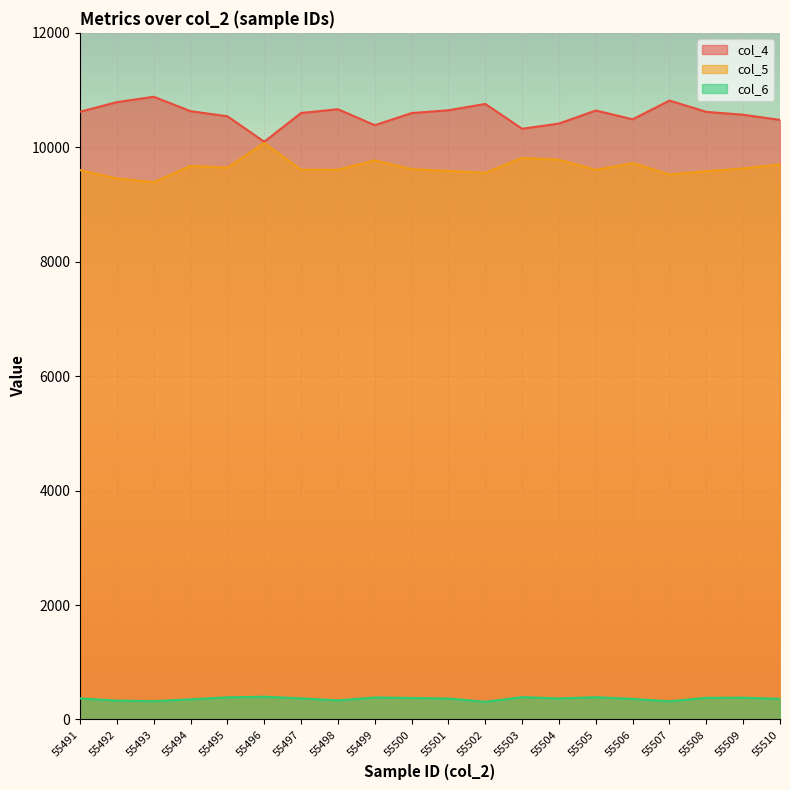

True or false: col_5 and col_4 cross at least once.

False